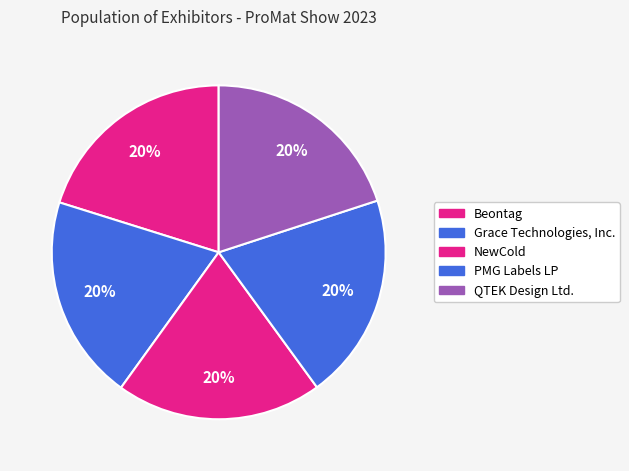

How many segments does this pie chart have?

5